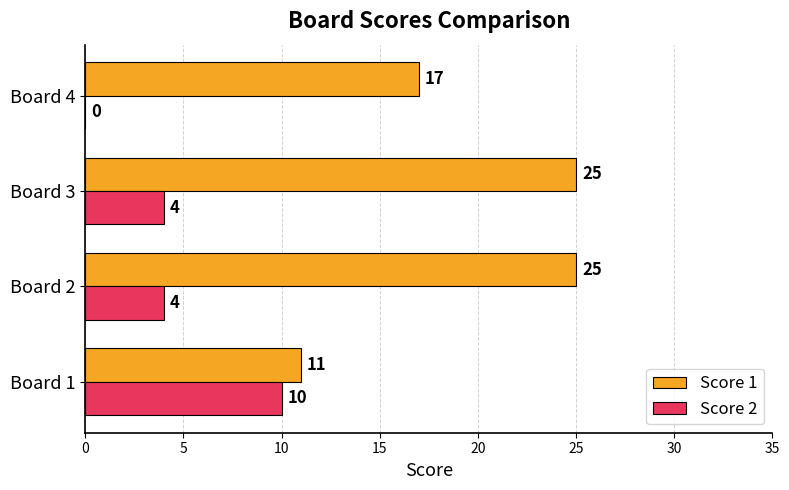

What are all the series names shown in the legend?

Score 1, Score 2